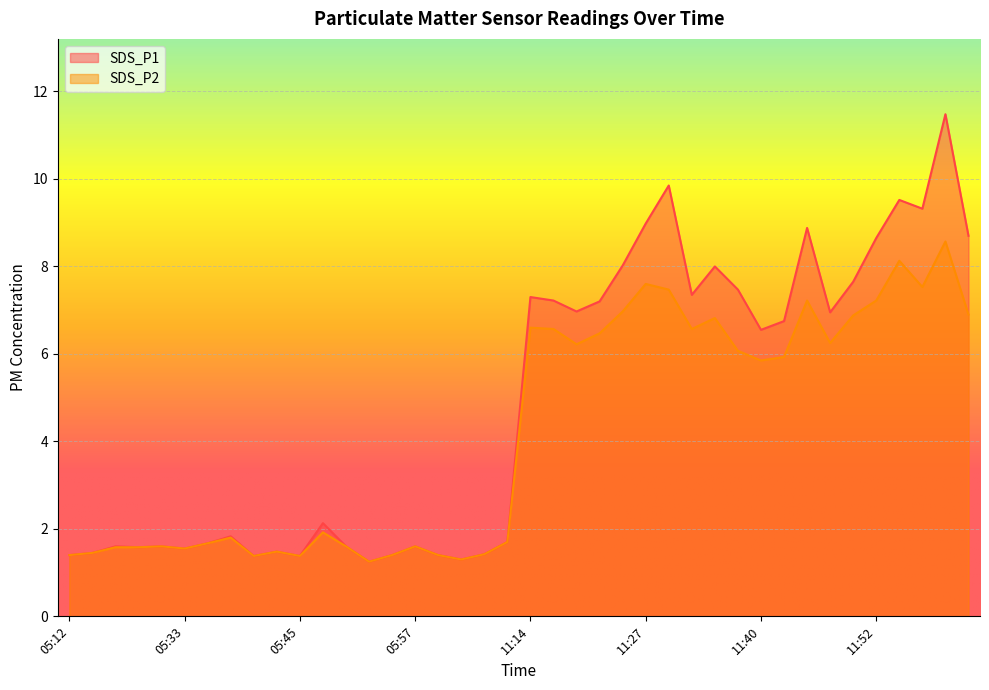

What is the label of the 38th point from the left?

11:58